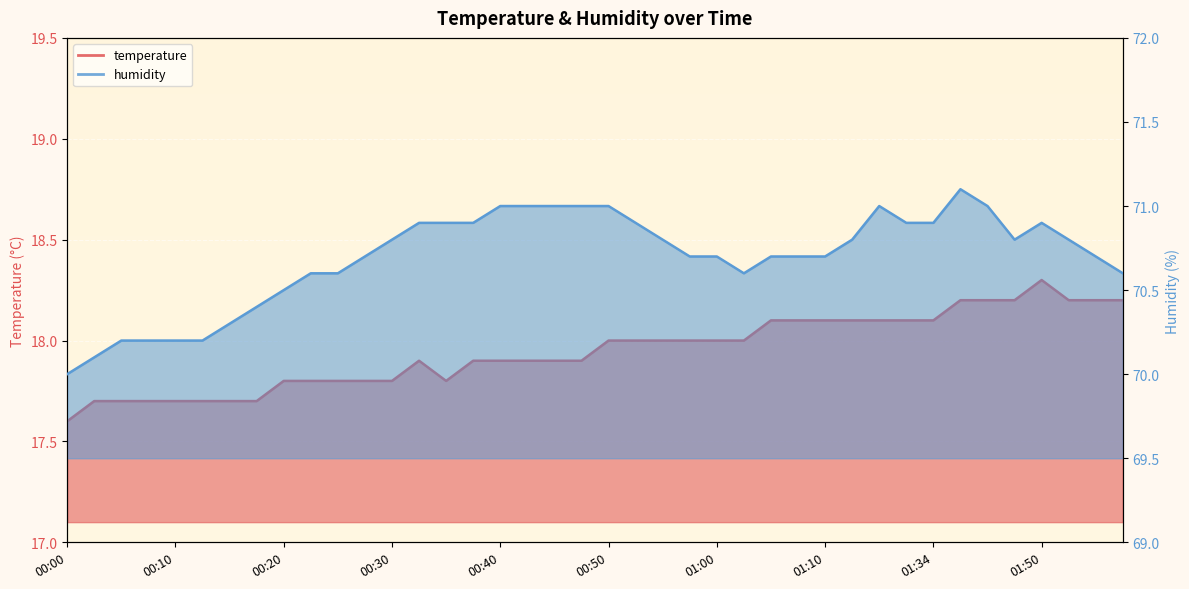

Reading left to right, extract all data points from this chart.

temperature: 17.6	17.7	17.7	17.7	17.7	17.7	17.7	17.7	17.8	17.8	17.8	17.8	17.8	17.9	17.8	17.9	17.9	17.9	17.9	17.9	18.0	18.0	18.0	18.0	18.0	18.0	18.1	18.1	18.1	18.1	18.1	18.1	18.1	18.2	18.2	18.2	18.3	18.2	18.2	18.2
humidity: 70.0	70.1	70.2	70.2	70.2	70.2	70.3	70.4	70.5	70.6	70.6	70.7	70.8	70.9	70.9	70.9	71.0	71.0	71.0	71.0	71.0	70.9	70.8	70.7	70.7	70.6	70.7	70.7	70.7	70.8	71.0	70.9	70.9	71.1	71.0	70.8	70.9	70.8	70.7	70.6